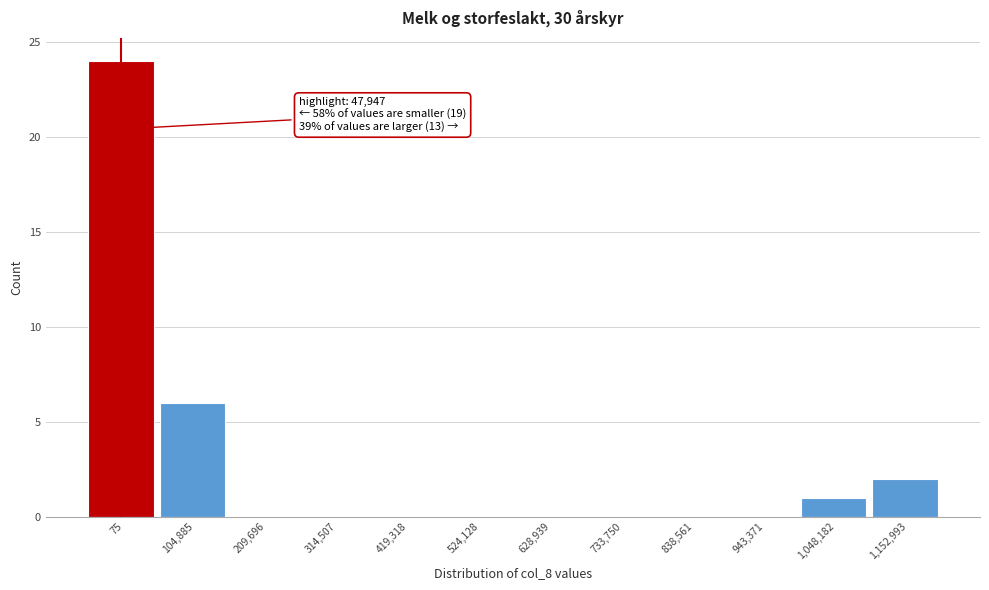

Reading left to right, list all the values displayed in this chart.

75=24	104,885=6	209,696=0	314,507=0	419,318=0	524,128=0	628,939=0	733,750=0	838,561=0	943,371=0	1,048,182=1	1,152,993=2